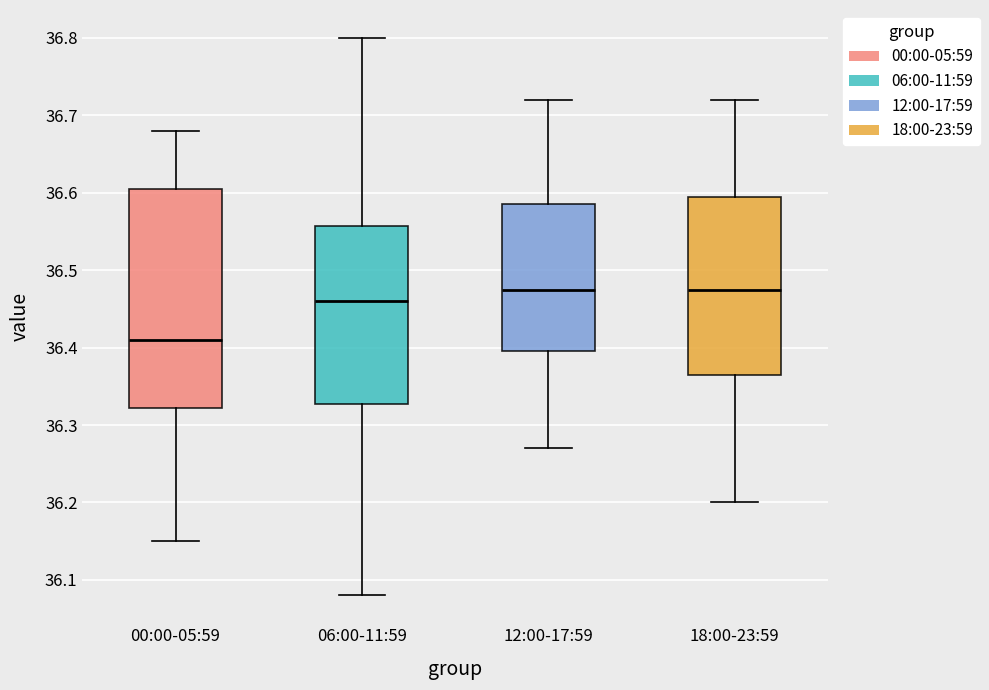

Where is the lower edge of the box for 00:00-05:59 on the y-axis? The values are not printed on the chart, so give them approximately, as read against the axis.

36.32